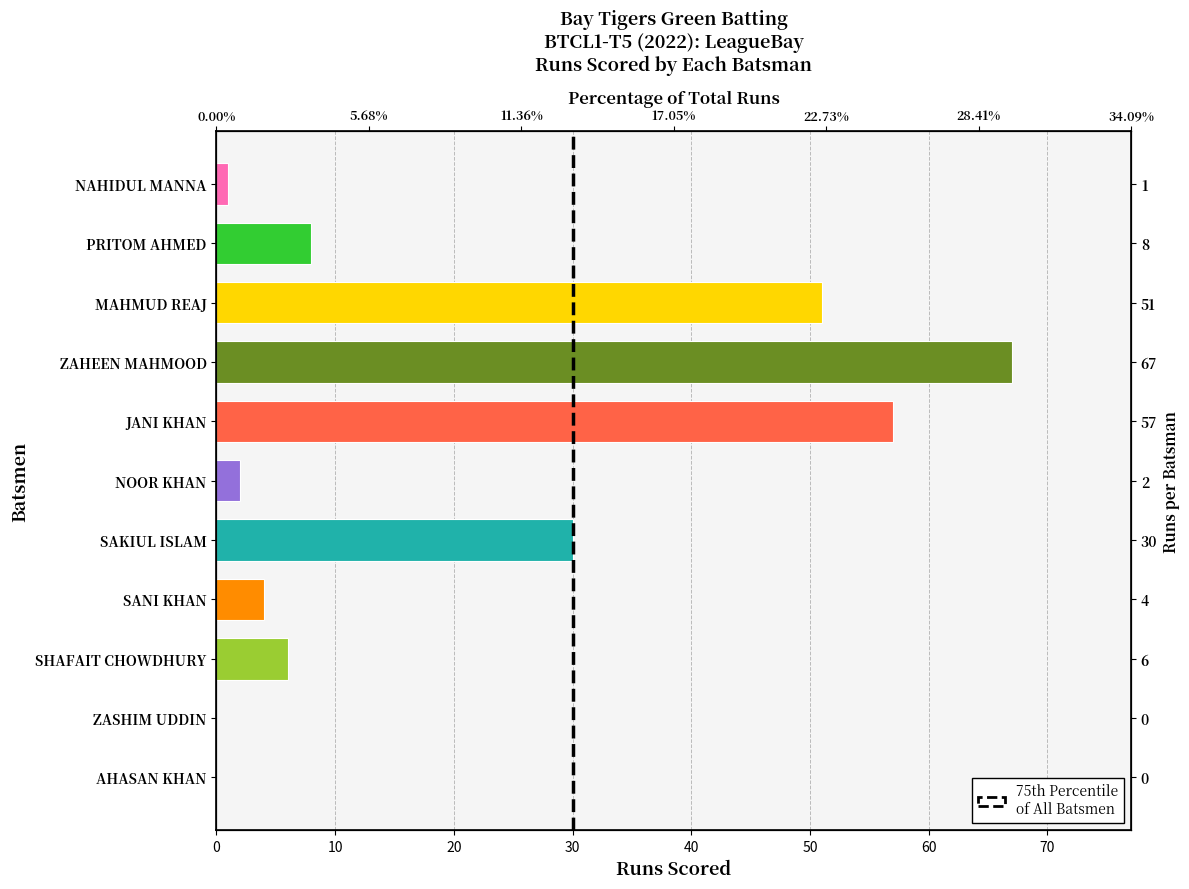

Read the value at MAHMUD REAJ, to the nearest 10.

50